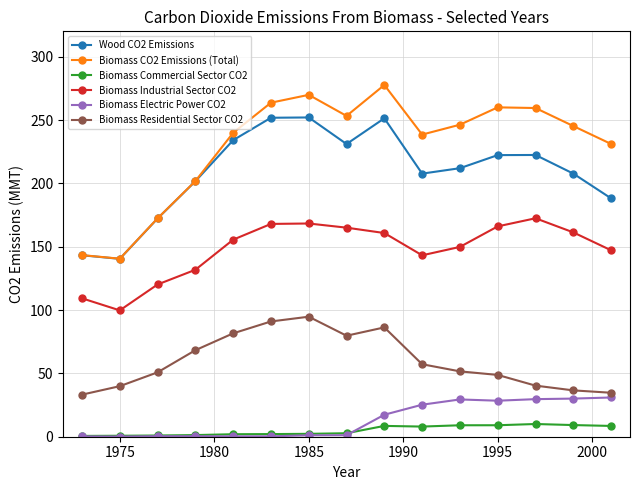

What is the value of the Biomass Industrial Sector CO2 point at the 8th from the left?

165.0